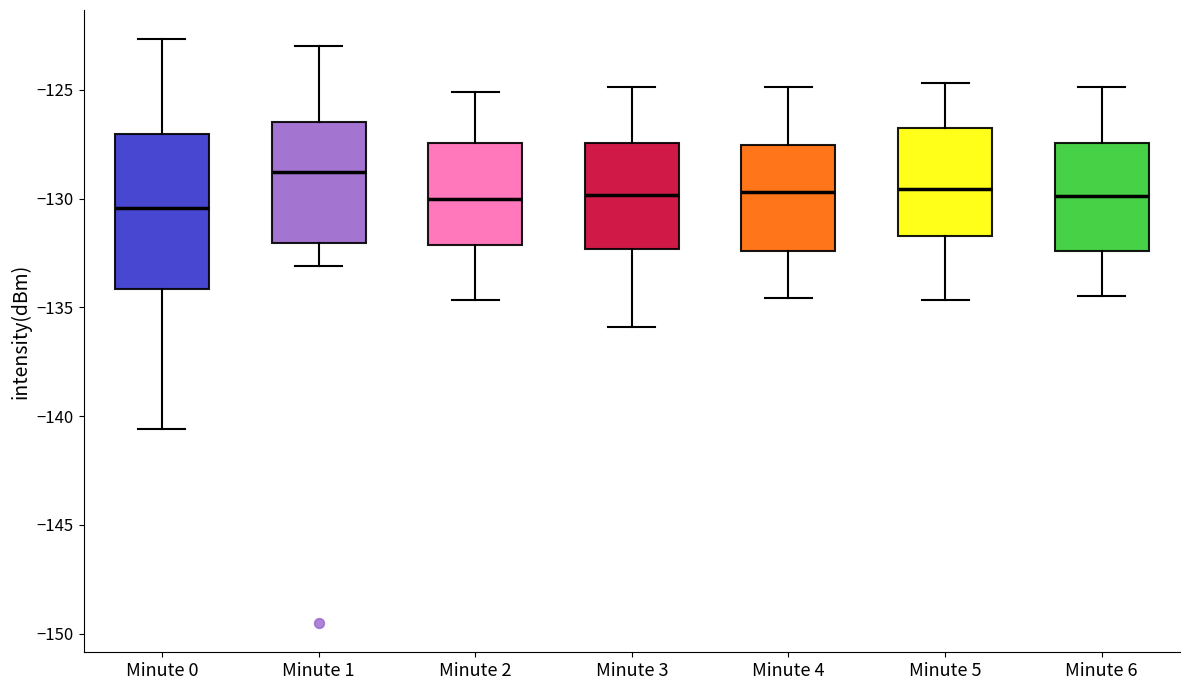

Reading left to right, read every box against the y-axis: the position of its median line, the range the box covers, and the ends of its whiskers. The values are not printed on the chart, so give them approximately, as read against the axis.

Minute 0: median -130.5, box -134.0 to -127.0, whiskers -140.5 to -122.5
Minute 1: median -129.0, box -132.0 to -126.5, whiskers -133.0 to -123.0
Minute 2: median -130.0, box -132.0 to -127.5, whiskers -134.5 to -125.0
Minute 3: median -130.0, box -132.5 to -127.5, whiskers -136.0 to -125.0
Minute 4: median -129.5, box -132.5 to -127.5, whiskers -134.5 to -125.0
Minute 5: median -129.5, box -131.5 to -127.0, whiskers -134.5 to -124.5
Minute 6: median -130.0, box -132.5 to -127.5, whiskers -134.5 to -125.0